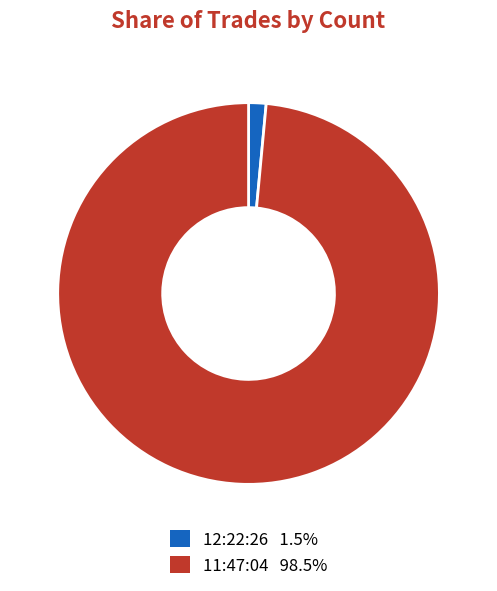

Count the number of slices in the pie.

2